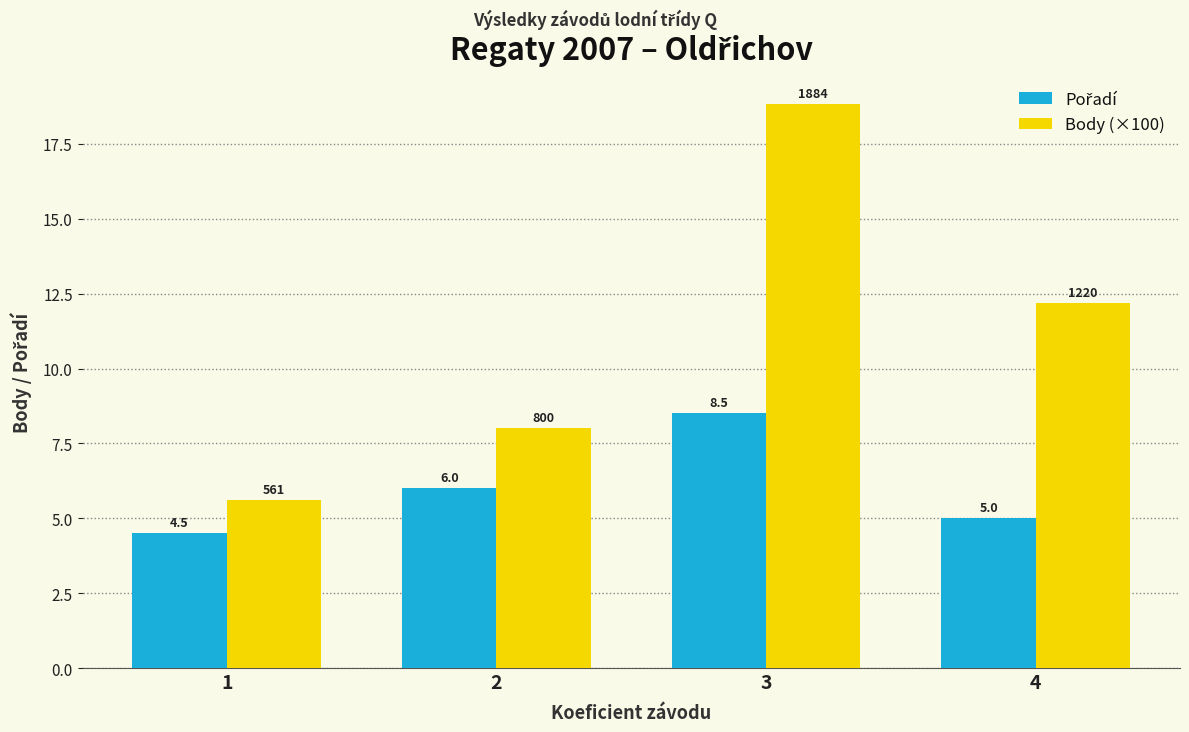

What is the difference between the highest and lowest values at 2?

2.0